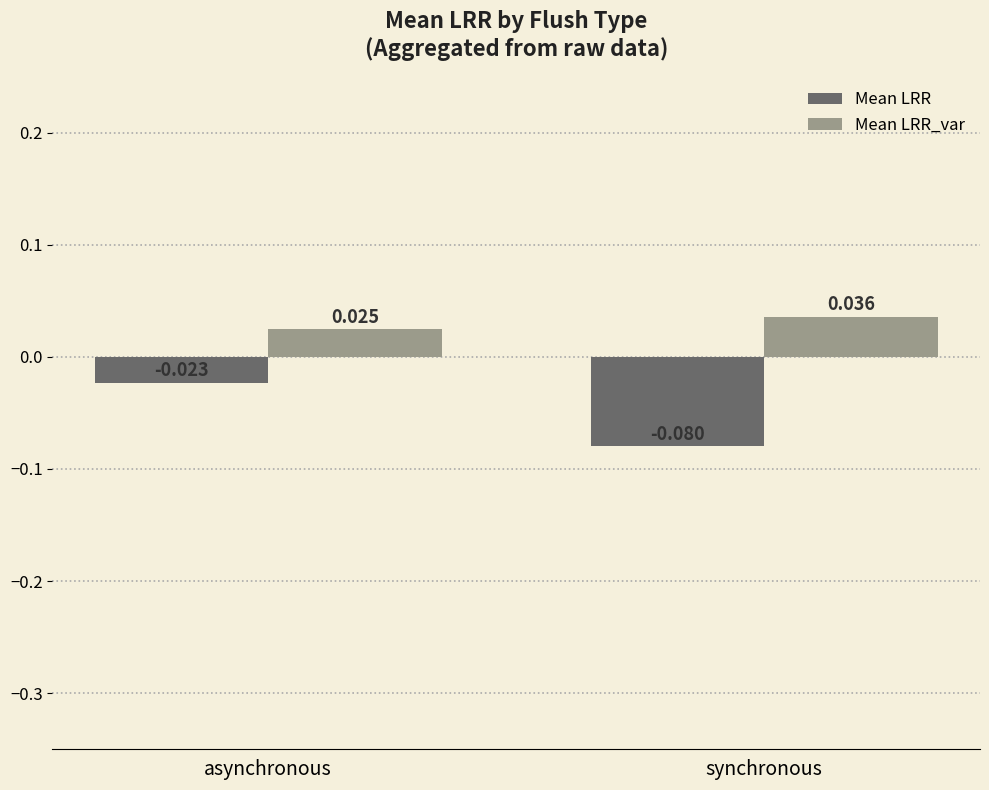

How many categories are shown in the chart?

2